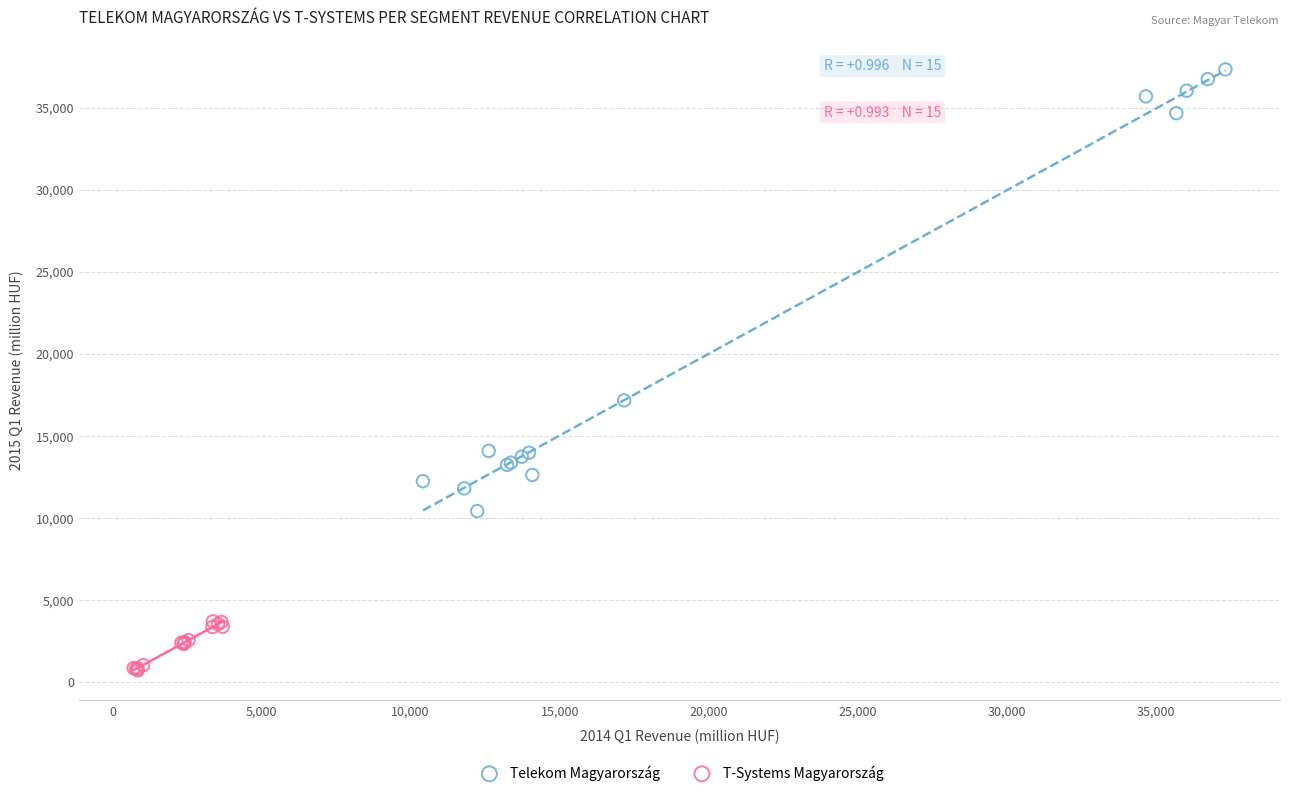

Which series reaches the minimum Y coordinate?

T-Systems Magyarország